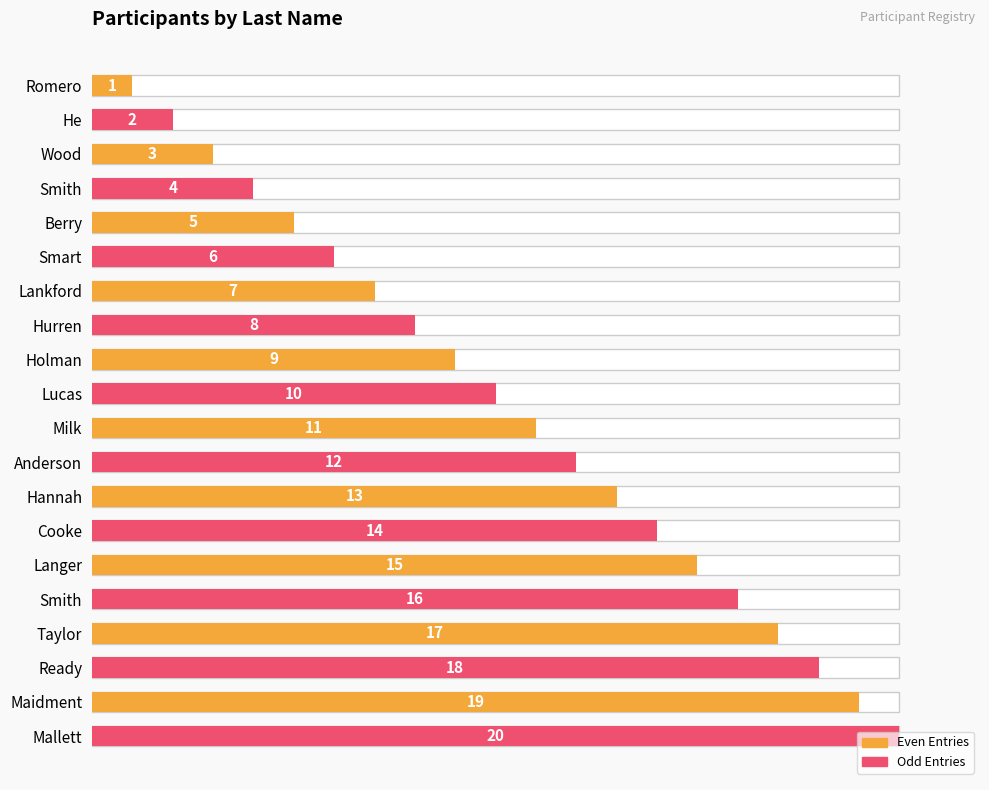

Which has a higher value, Ready or Taylor?

Ready